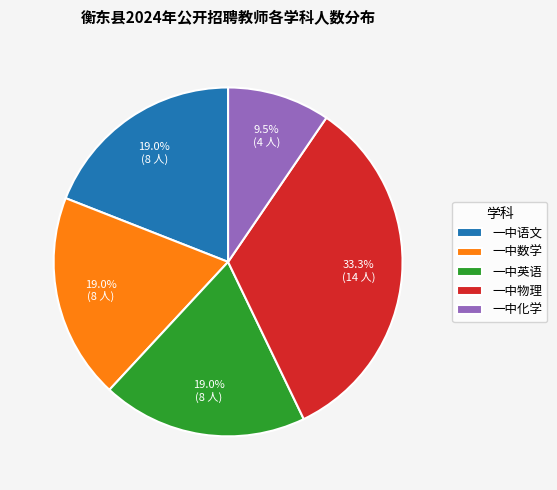

Is the sum of 一中数学 and 一中化学 greater than half?

No